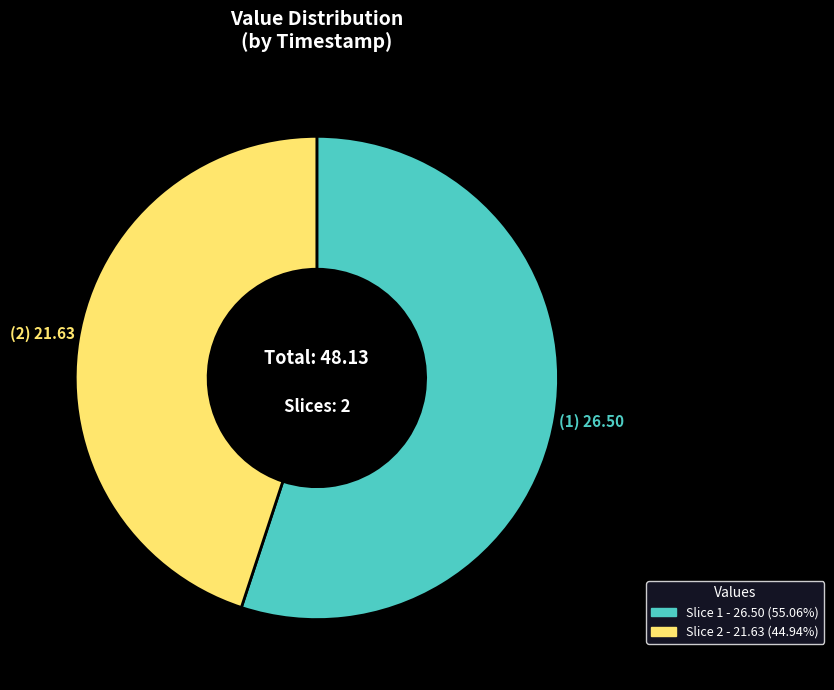

Does any single category account for the majority?

Yes